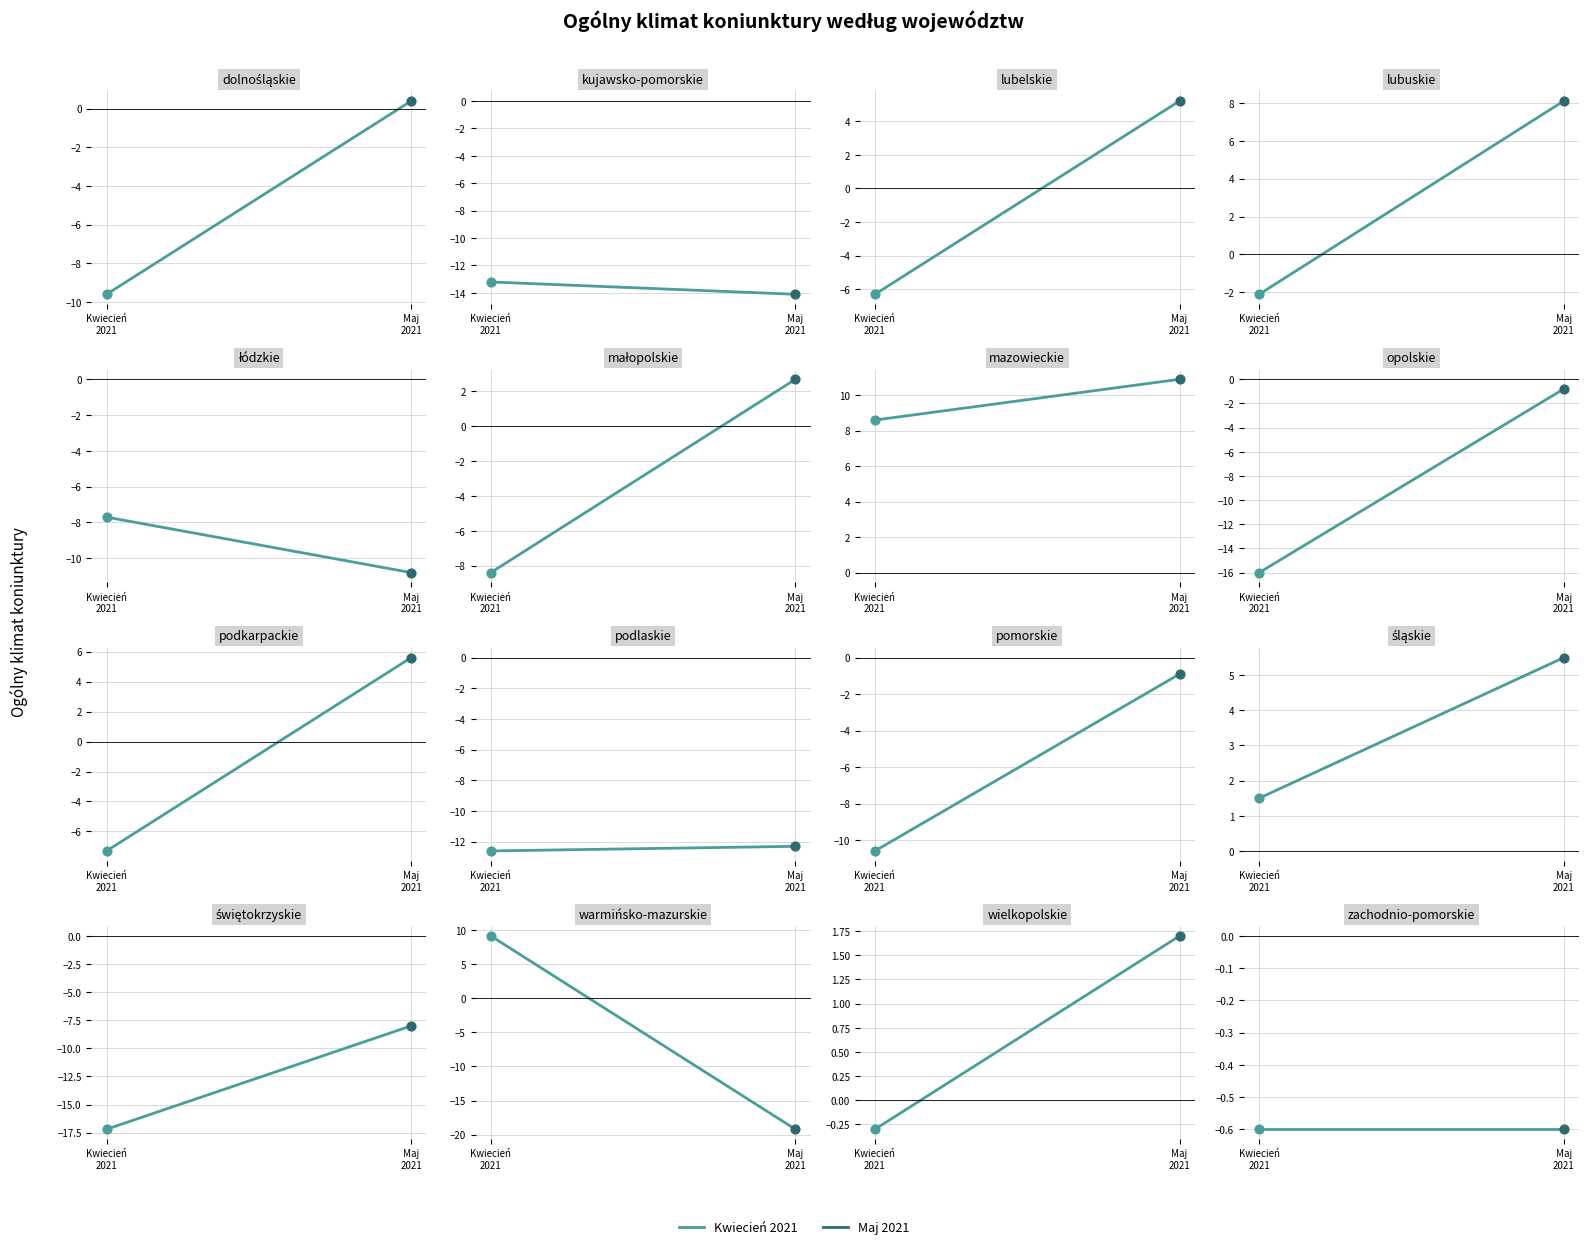

Is the value of Maj 2021 at dolnośląskie greater than the value of Kwiecień 2021 at wielkopolskie?

Yes